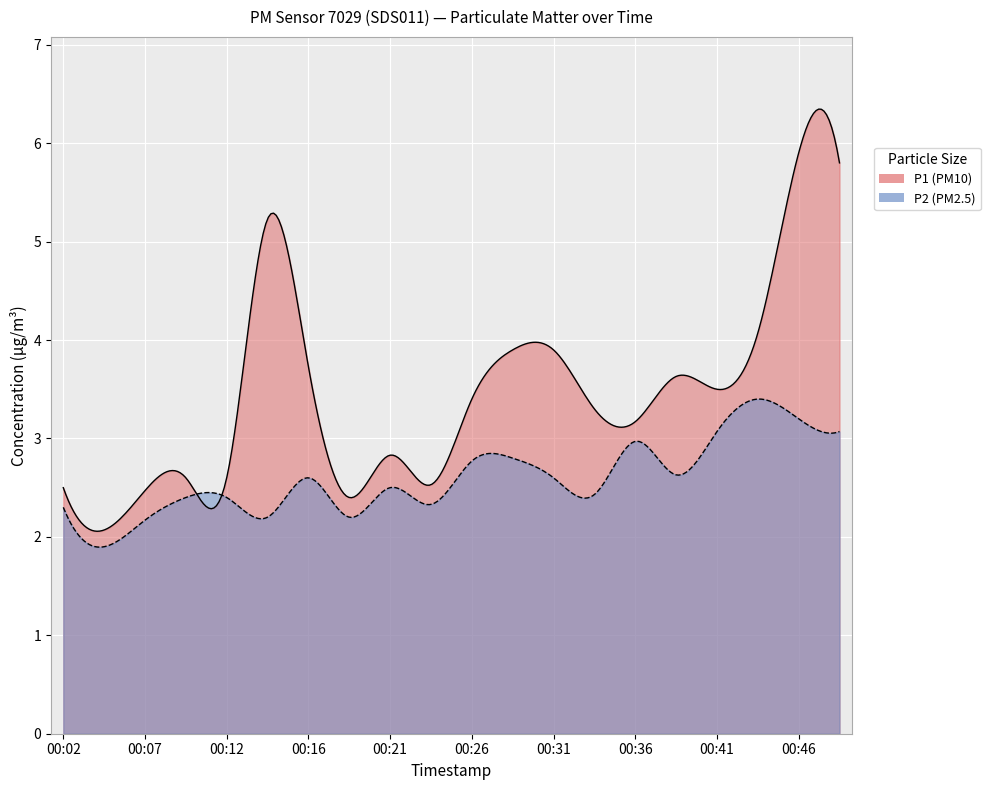

Between 00:02 and 00:36, which is larger?

00:36